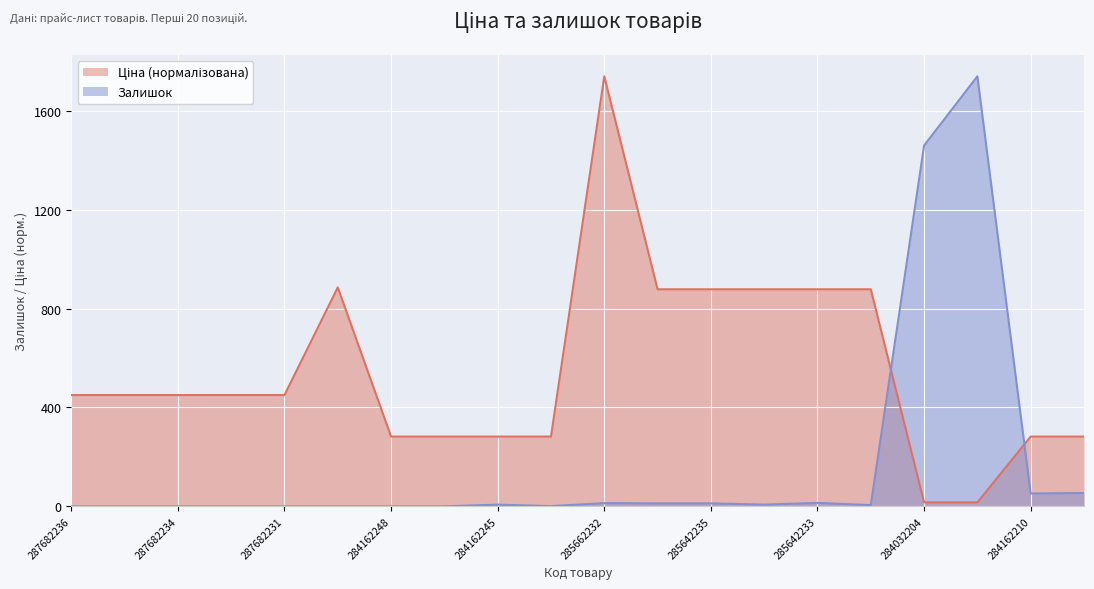

What is the maximum value shown in the chart?

1740.0